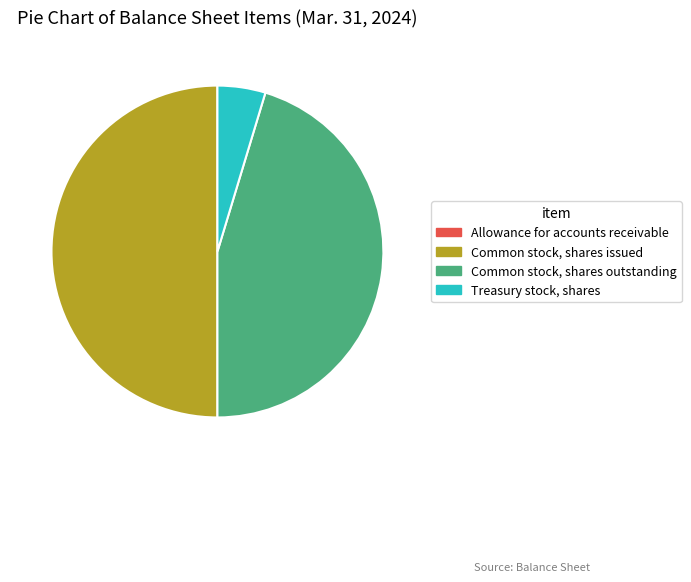

Does Common stock, shares outstanding represent more than half of the total?

No